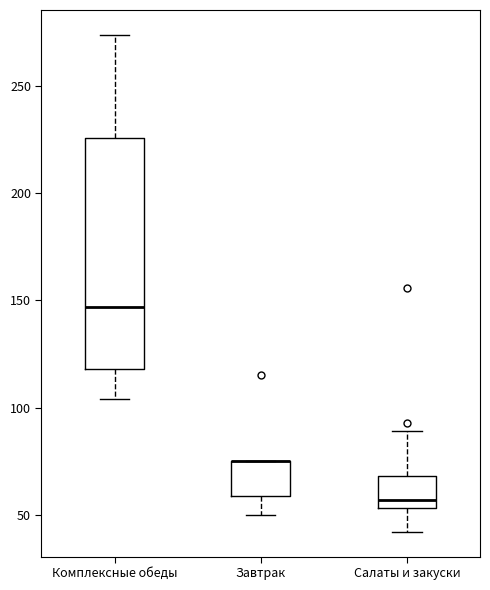

Which box is the tallest, from its lower edge to its upper edge?

Комплексные обеды